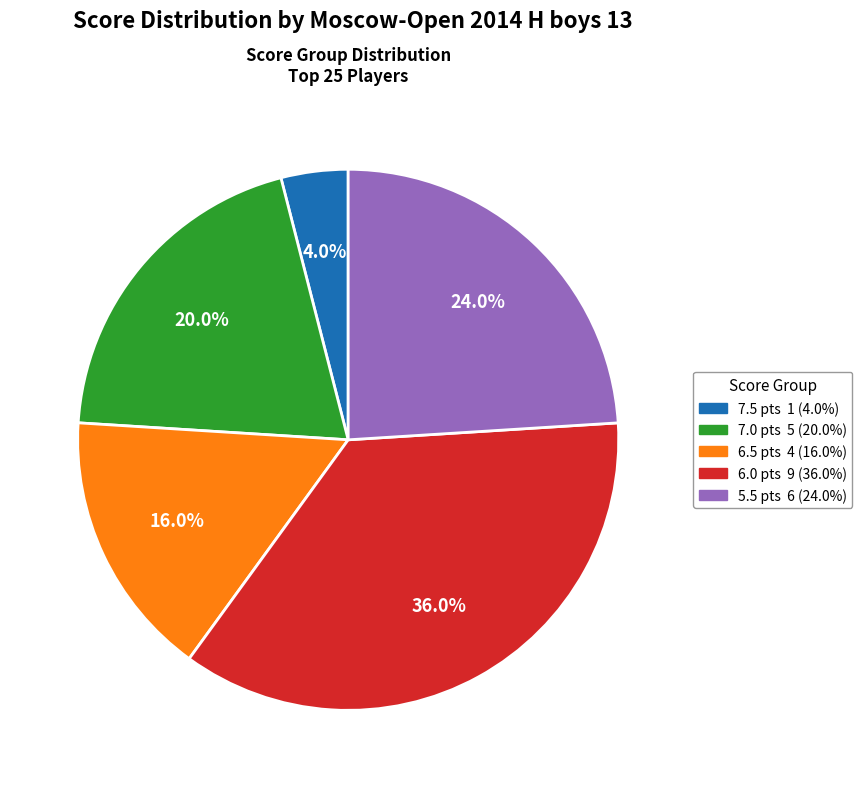

To the nearest percent, what is the difference between the largest and smallest slice percentages?

32%